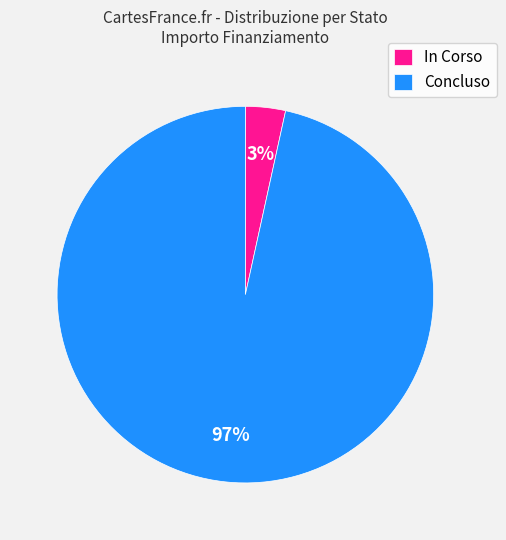

Which slice is the smallest?

In Corso